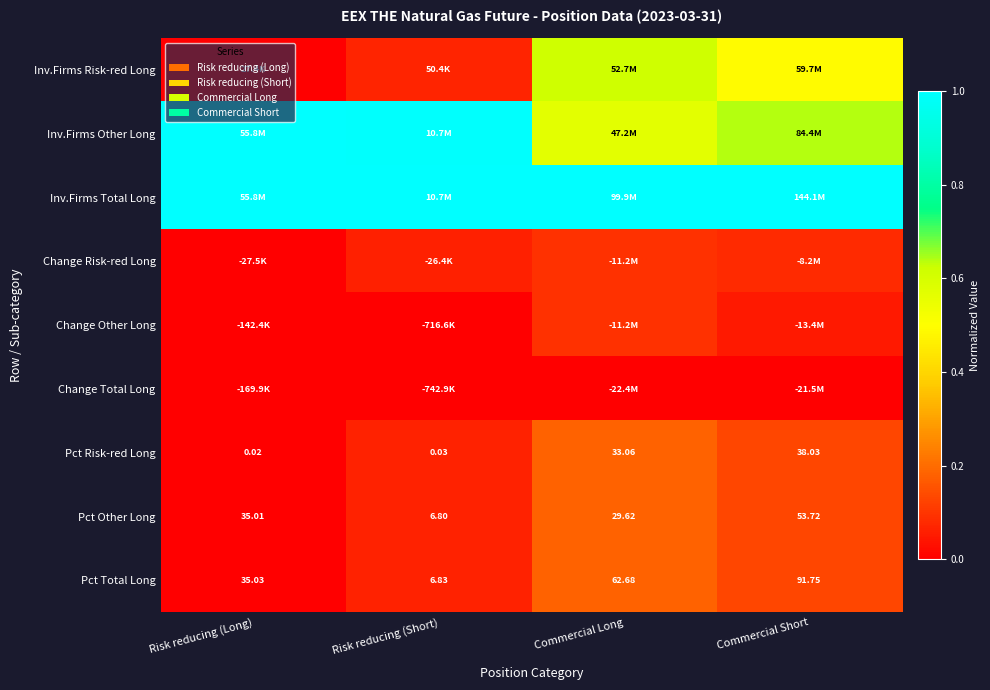

Which category has the lowest value in the Pct Risk-red Long series?

Risk reducing (Long)